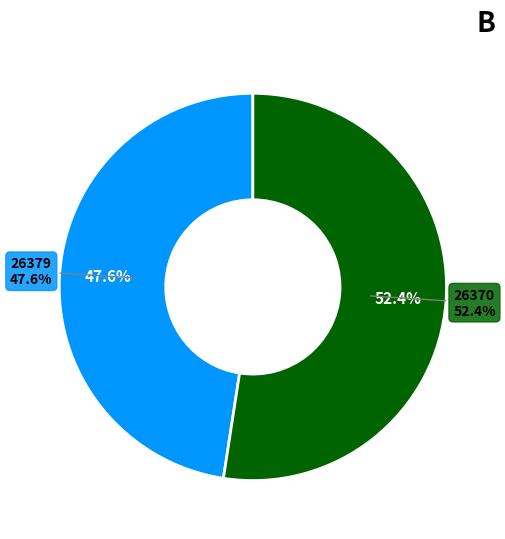

Combined, what portion of the pie is 26370 and 26379?

100.0%